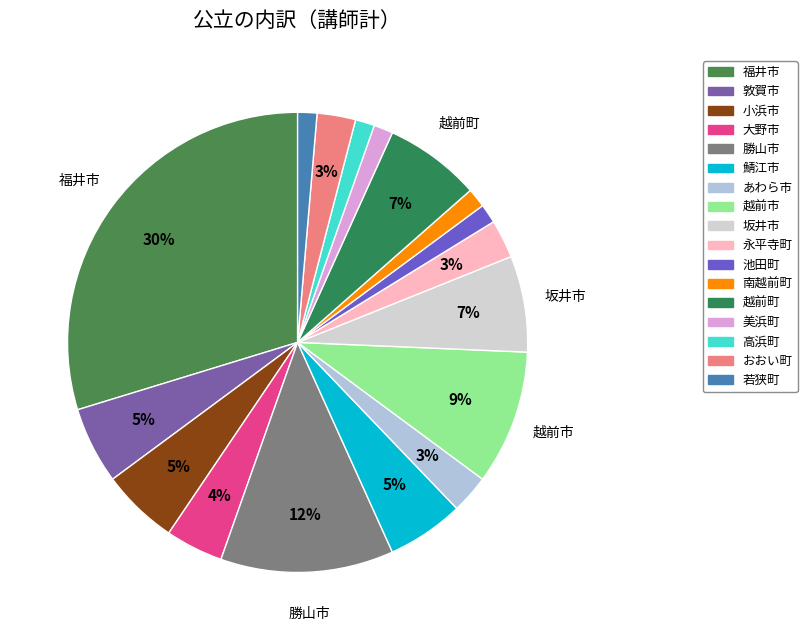

How many slices are in this pie chart?

17